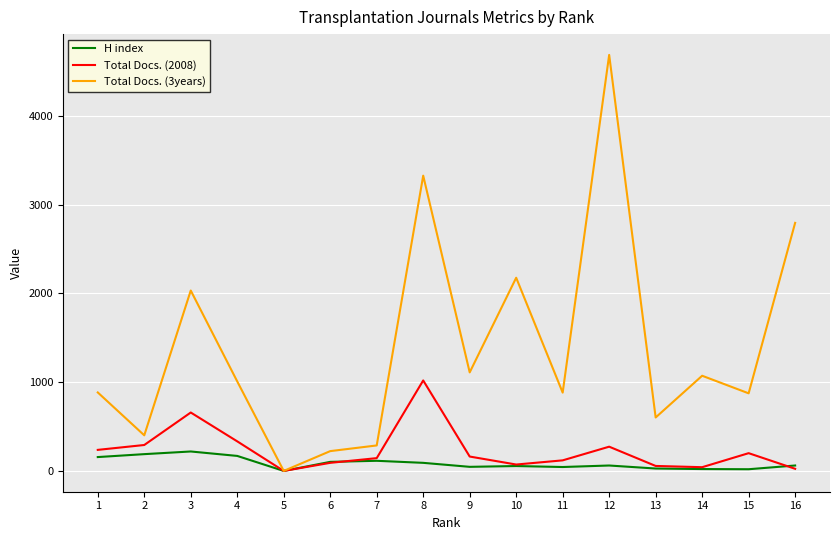

Between 1 and 4, which series saw the biggest shift?

Total Docs. (3years)